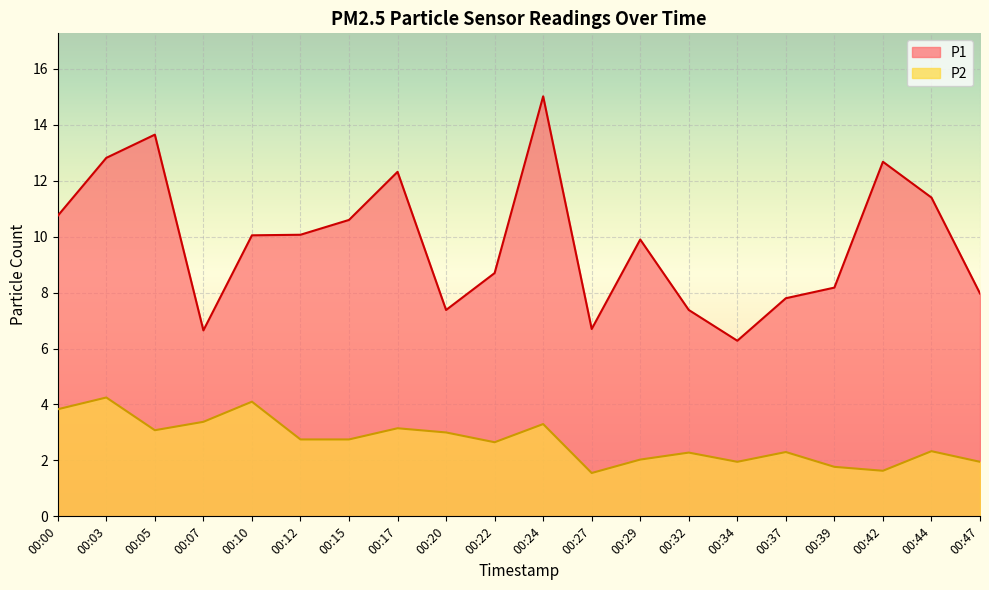

Reading left to right, extract all data points from this chart.

P1: 10.8	12.8	13.7	6.7	10.1	10.1	10.6	12.3	7.4	8.7	15.0	6.7	9.9	7.4	6.3	7.8	8.2	12.7	11.4	8.0
P2: 3.8	4.2	3.1	3.4	4.1	2.8	2.8	3.1	3.0	2.6	3.3	1.6	2.0	2.3	1.9	2.3	1.8	1.6	2.3	1.9